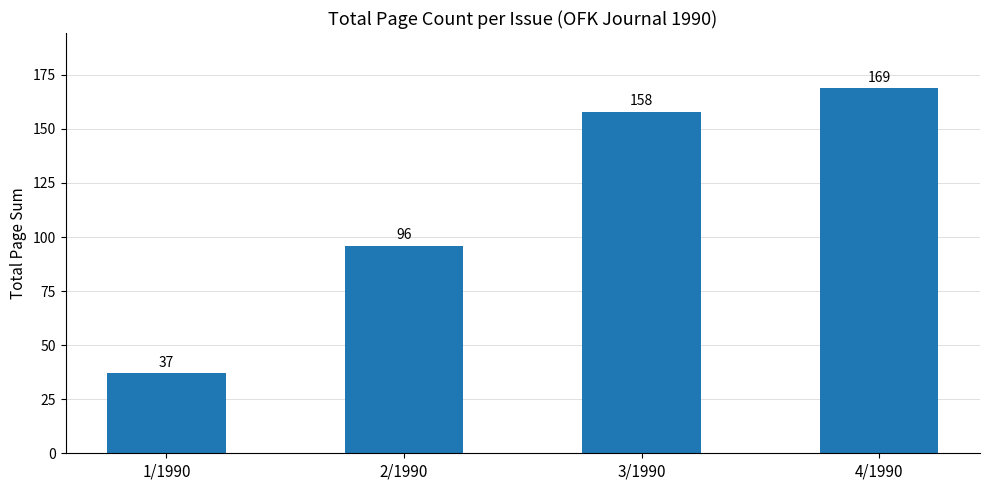

Reading left to right, extract all data points from this chart.

37	96	158	169